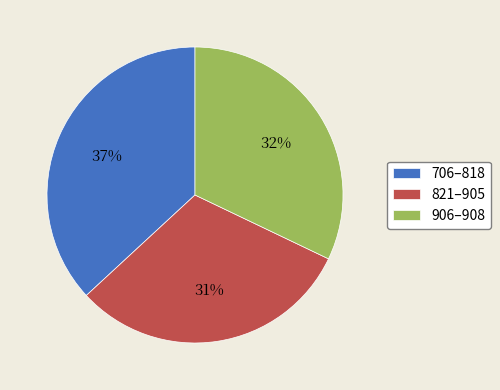

To the nearest percent, what percentage of the pie is 706–818?

37%